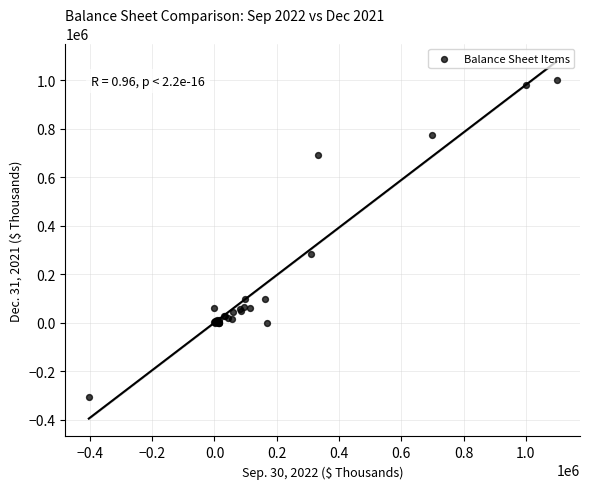

What Y value in the scatter plot is closest to 348547?

282399